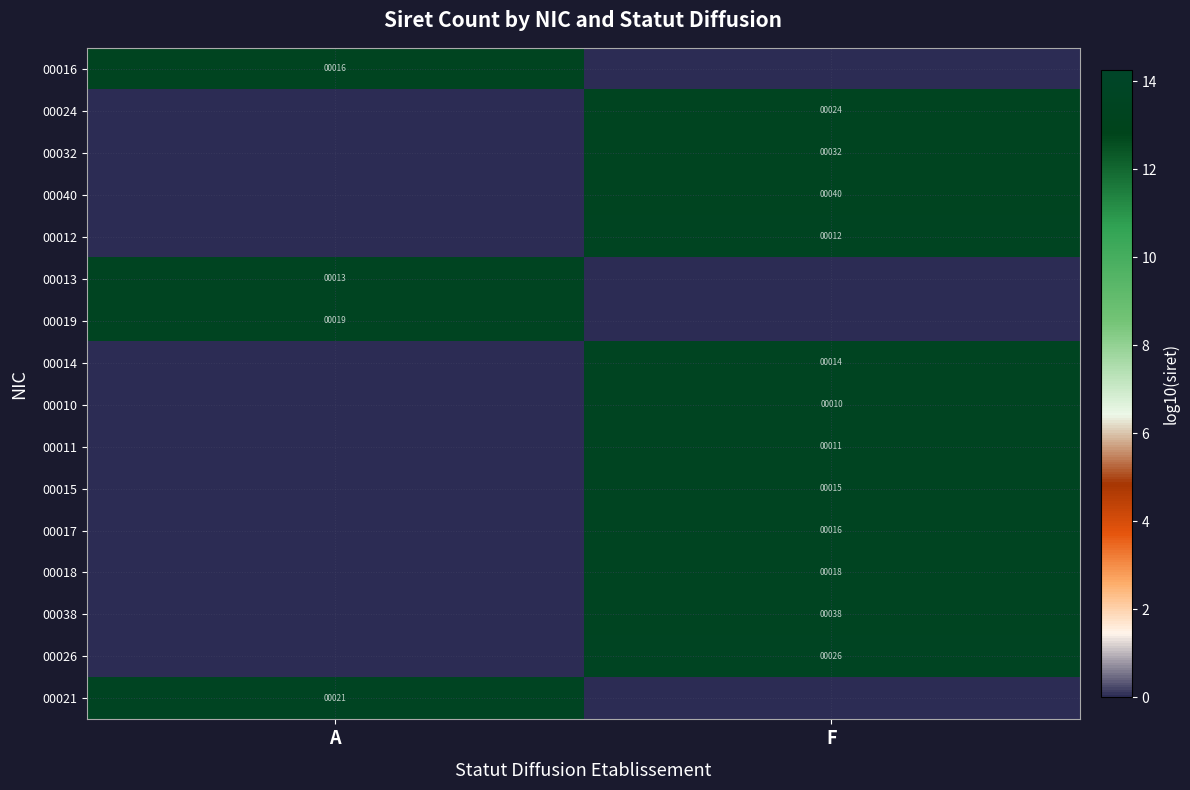

How many distinct data groups are displayed?

16